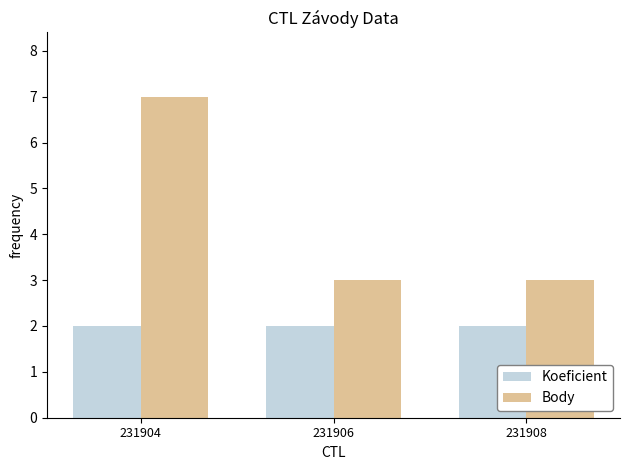

Read the Body value at 231908.

3